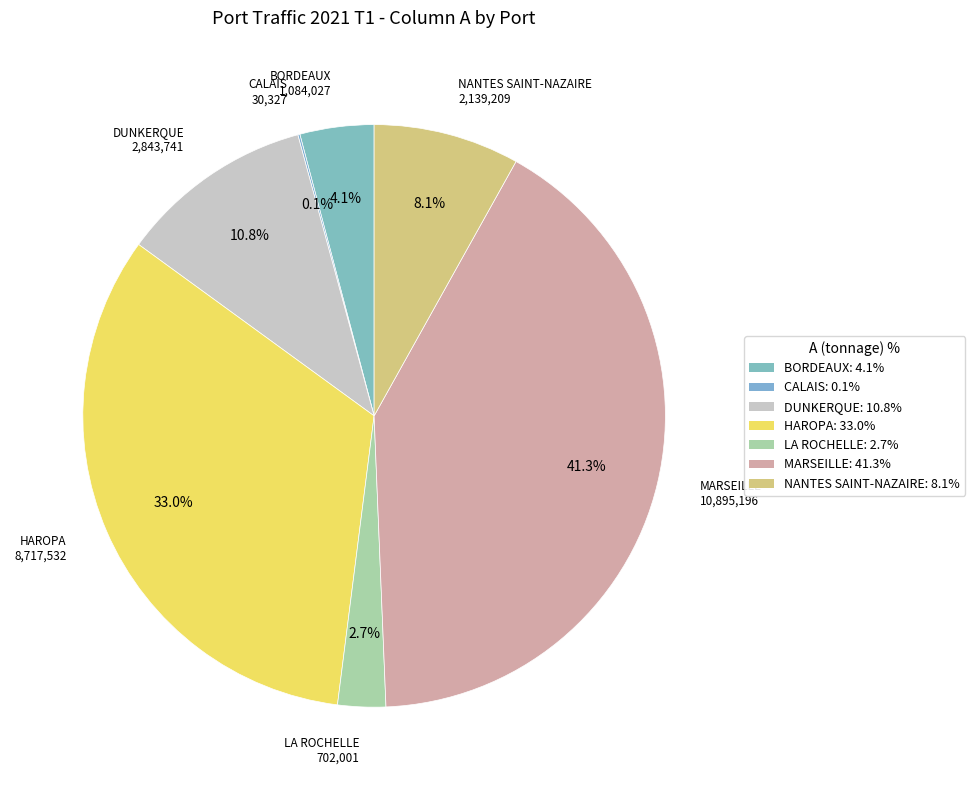

How many slices are in this pie chart?

7